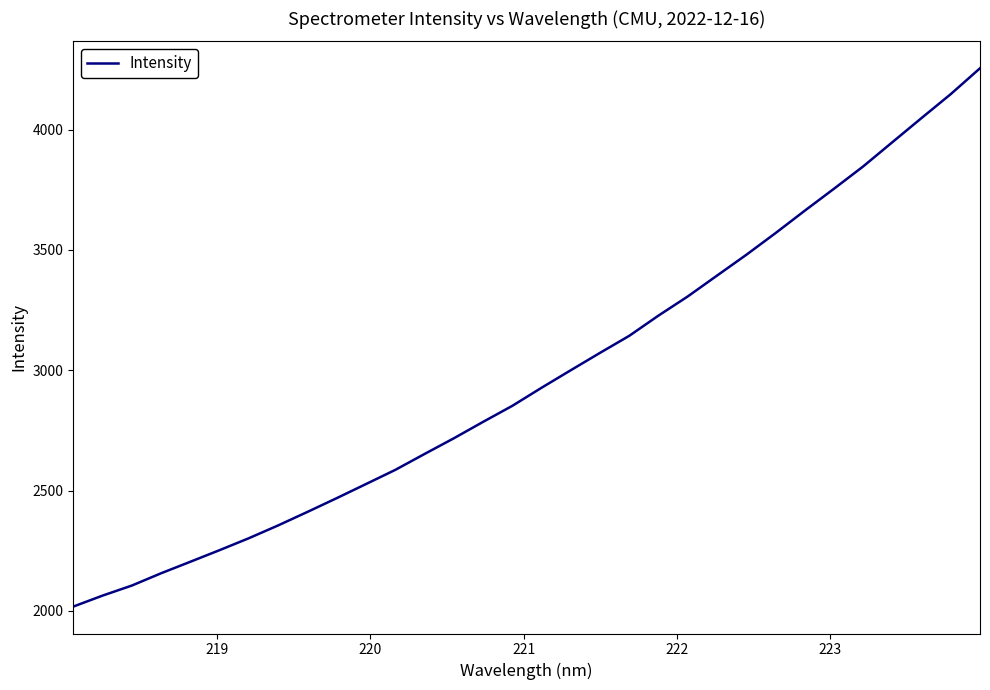

What is the difference between the maximum and minimum values?

2238.2